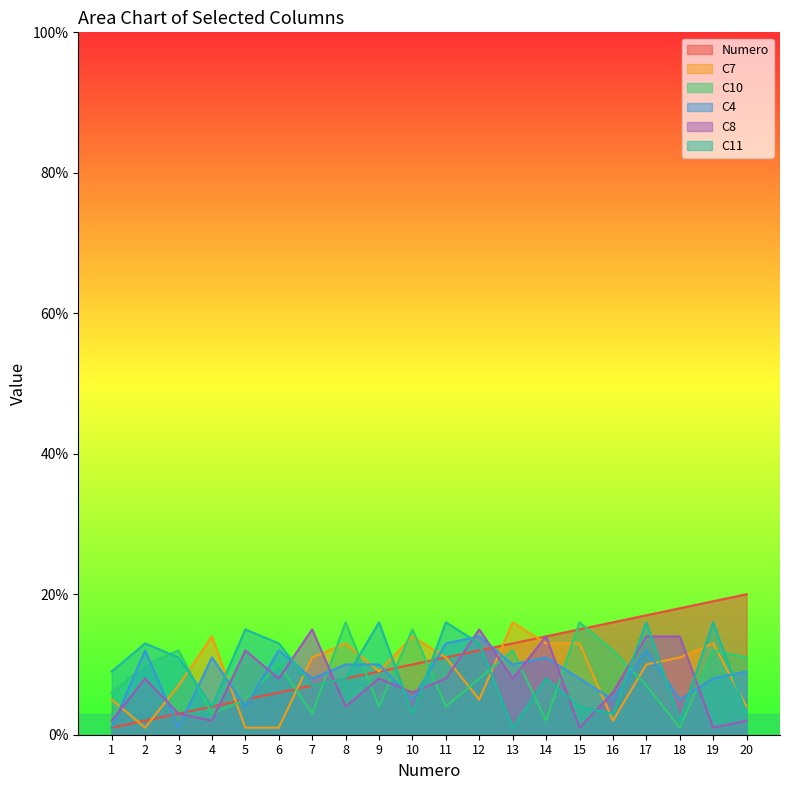

Between which two adjacent categories do C7 and C10 first intersect?

3 and 4